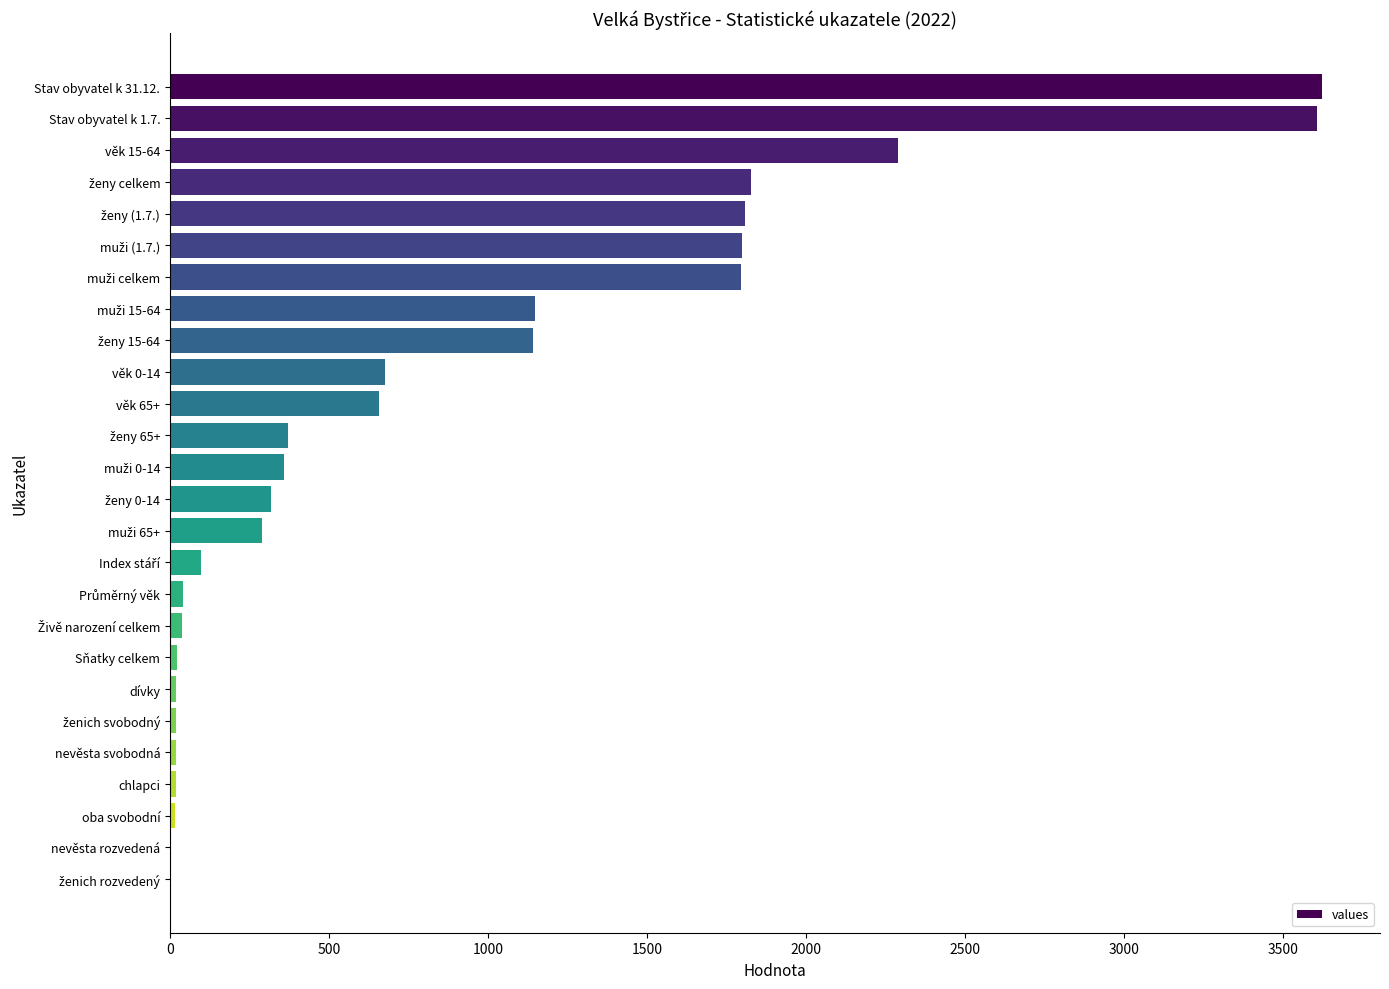

What is the sum of all values?

22014.4